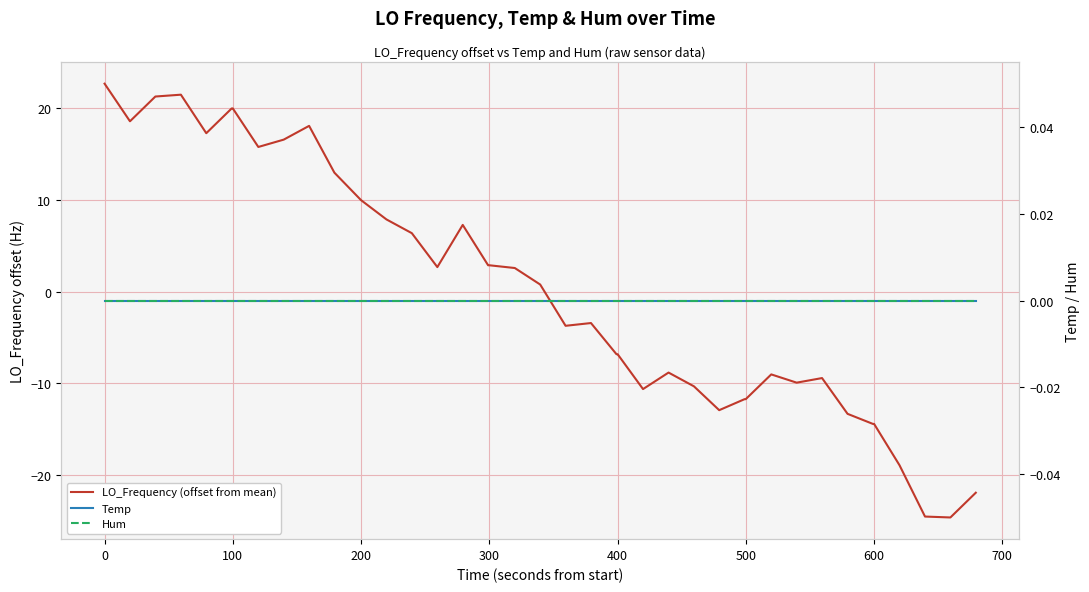

True or false: Hum and LO_Frequency (offset from mean) cross at least once.

True